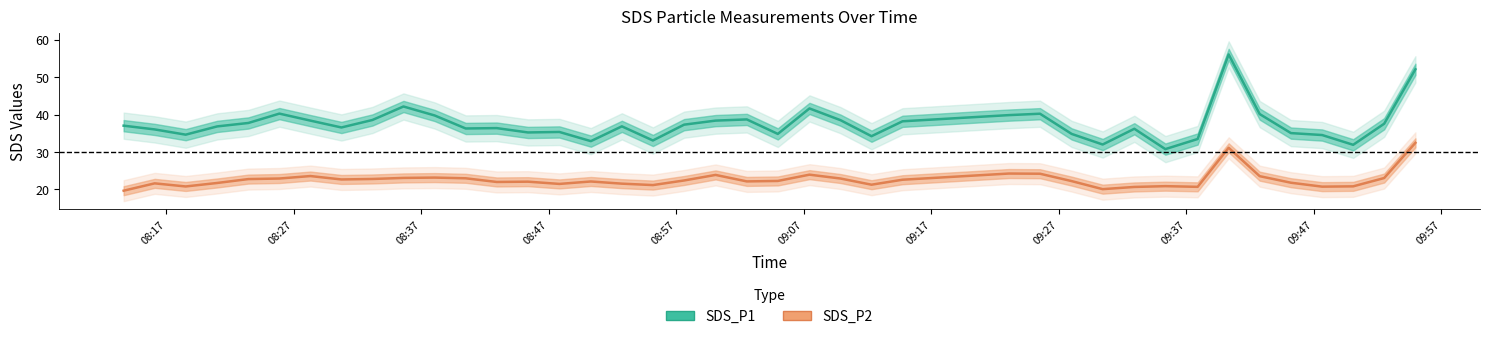

What are all the series names shown in the legend?

SDS_P1, SDS_P2